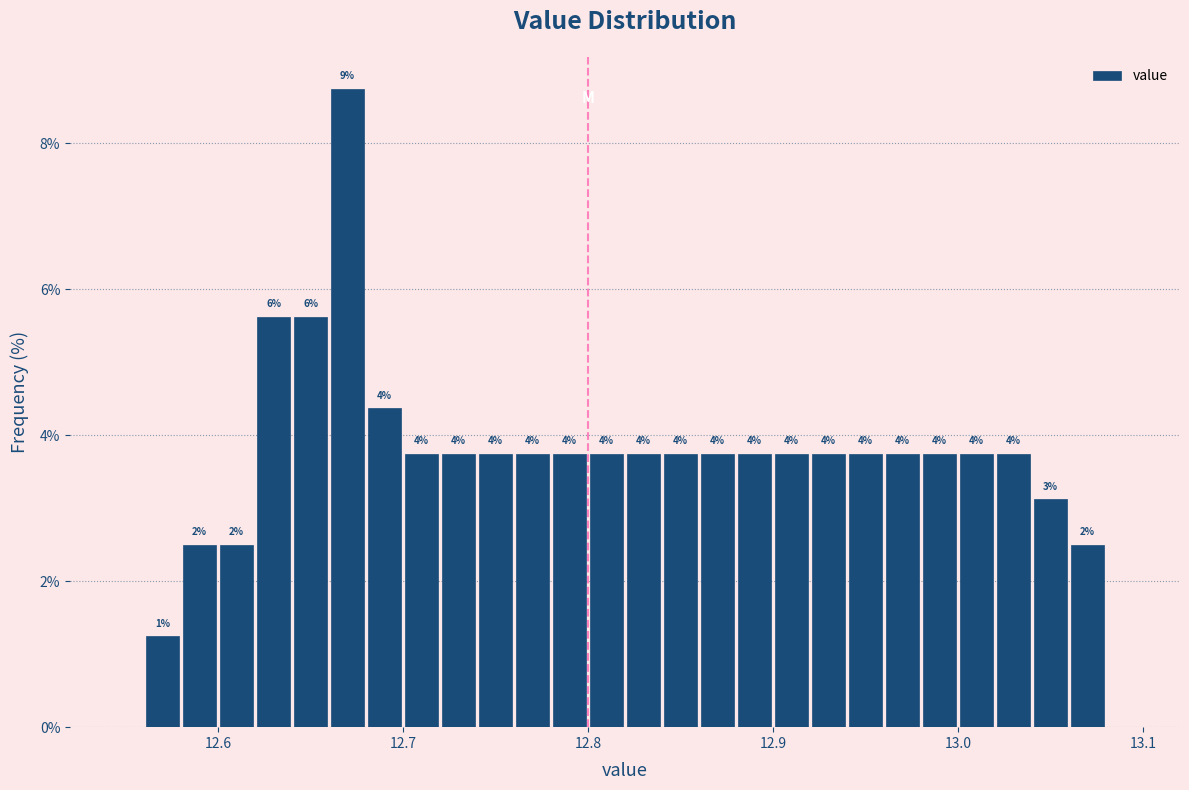

Around what value on the x-axis is the tallest bar? Give the approximate position of its centre, as read against the axis.

12.67